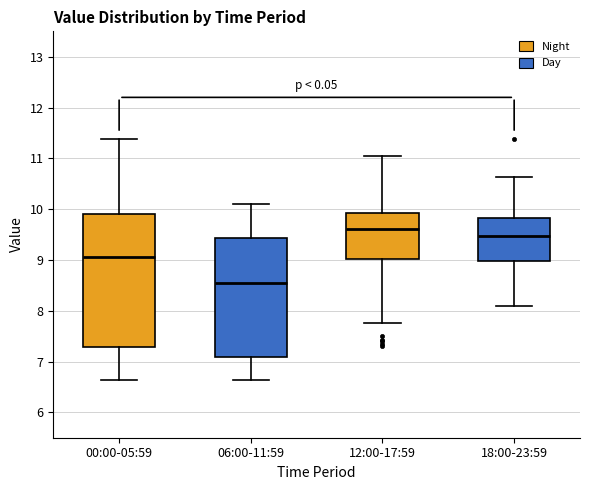

Reading left to right, read every box against the y-axis: the position of its median line, the range the box covers, and the ends of its whiskers. The values are not printed on the chart, so give them approximately, as read against the axis.

00:00-05:59: median 9.1, box 7.3 to 9.9, whiskers 6.6 to 11.4
06:00-11:59: median 8.6, box 7.1 to 9.4, whiskers 6.6 to 10.1
12:00-17:59: median 9.6, box 9.0 to 9.9, whiskers 7.8 to 11.1
18:00-23:59: median 9.5, box 9.0 to 9.8, whiskers 8.1 to 10.6